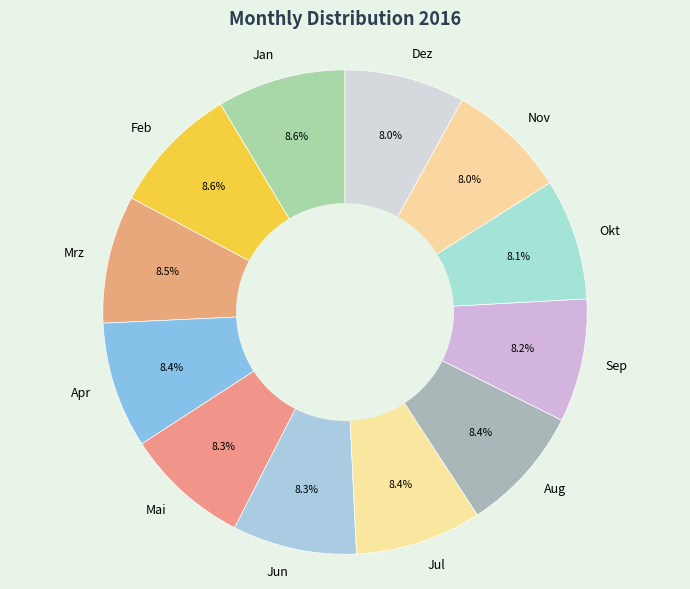

How many segments does this pie chart have?

12